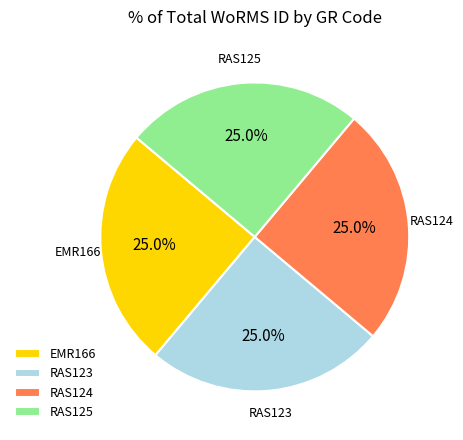

The RAS124 slice represents 35% of the pie. True or false?

False